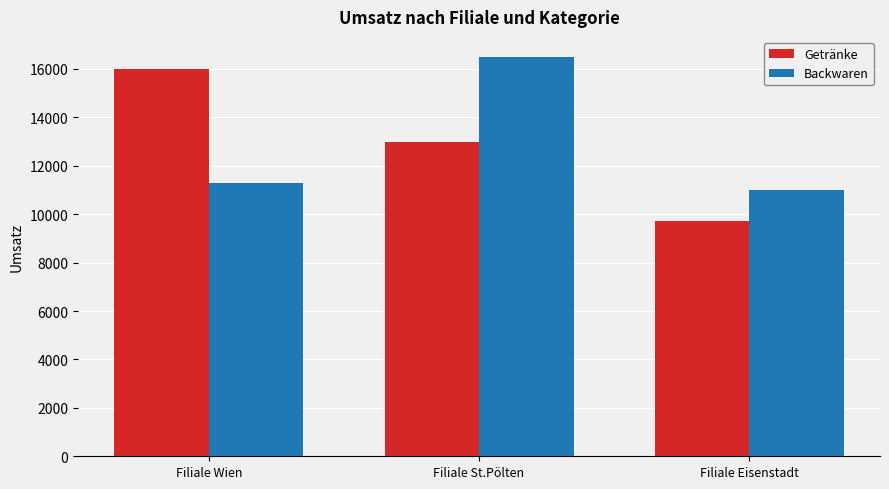

Reading left to right, transcribe all the data shown in this chart.

Getränke: 16000	13000	9700
Backwaren: 11300	16500	11000